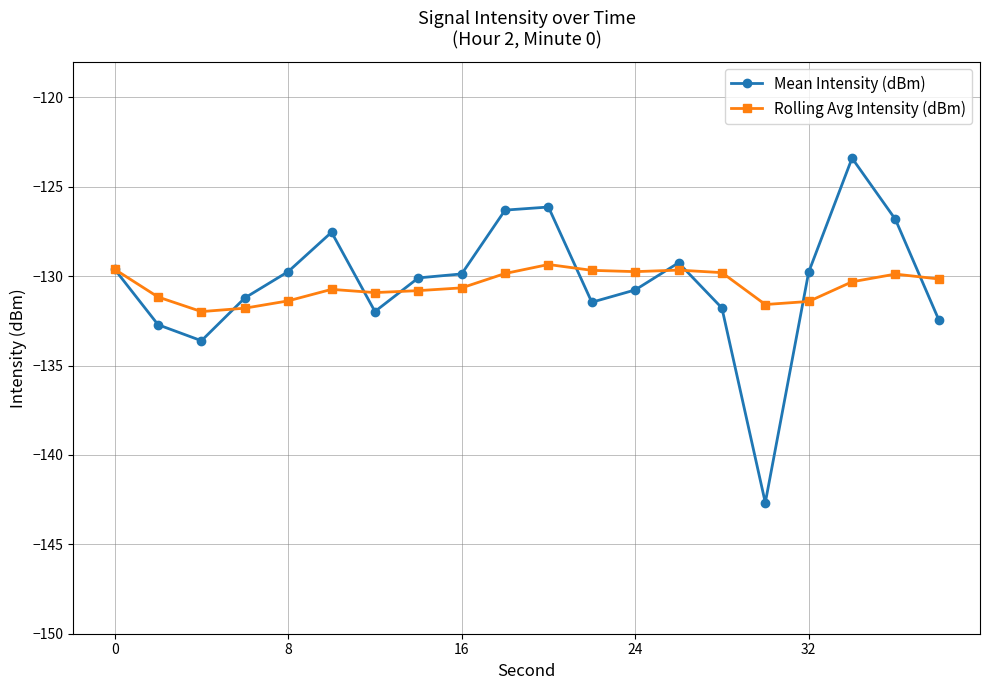

True or false: Mean Intensity (dBm) has more than 2 points higher than both neighbors.

True